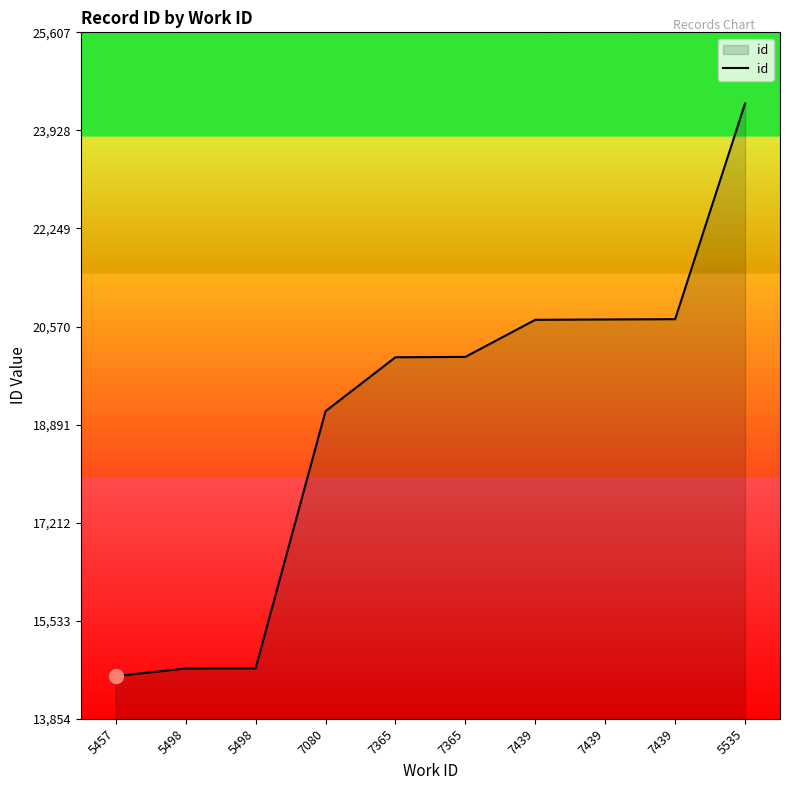

List the labels in order of value, largest first.

5535, 7439, 7439, 7439, 7365, 7365, 7080, 5498, 5498, 5457